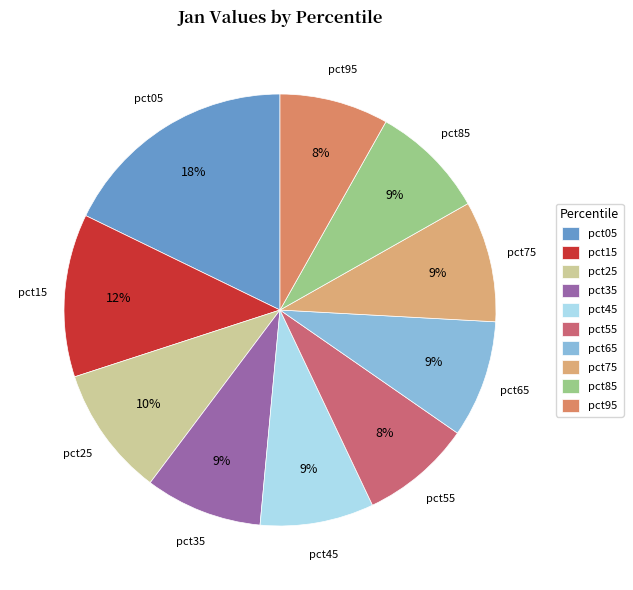

To the nearest percent, what portion does pct15 represent?

12%